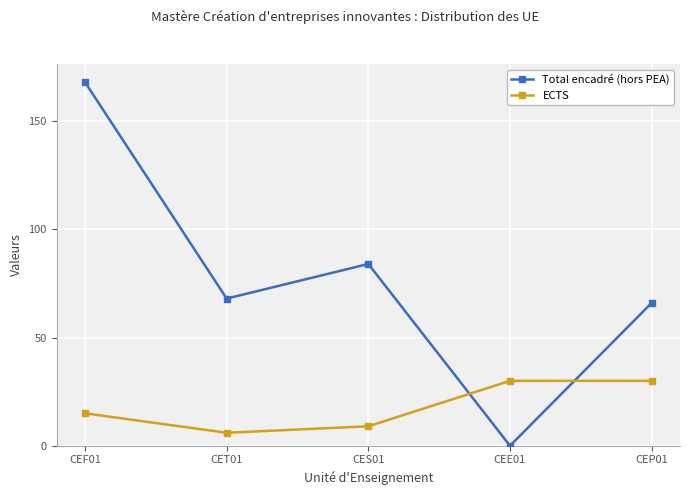

What is the difference between the Total encadré (hors PEA) values at CEE01 and CET01?

68